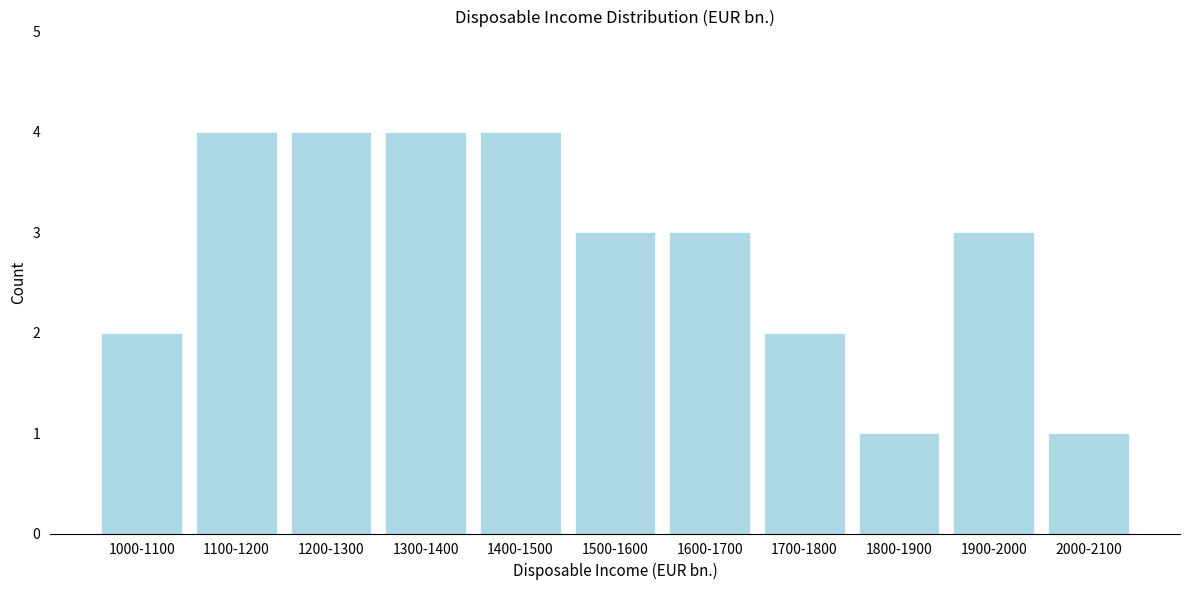

Reading left to right, transcribe all the data shown in this chart.

1000-1100=2	1100-1200=4	1200-1300=4	1300-1400=4	1400-1500=4	1500-1600=3	1600-1700=3	1700-1800=2	1800-1900=1	1900-2000=3	2000-2100=1